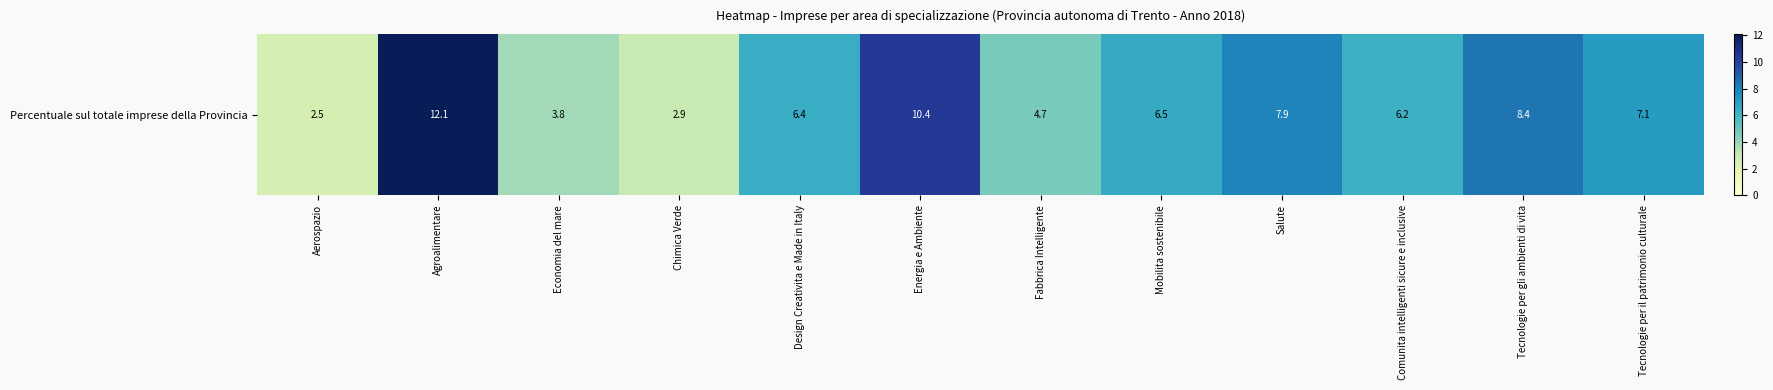

Rank the categories by value from lowest to highest.

Aerospazio, Chimica Verde, Economia del mare, Fabbrica Intelligente, Comunita intelligenti sicure e inclusive, Design Creativita e Made in Italy, Mobilita sostenibile, Tecnologie per il patrimonio culturale, Salute, Tecnologie per gli ambienti di vita, Energia e Ambiente, Agroalimentare